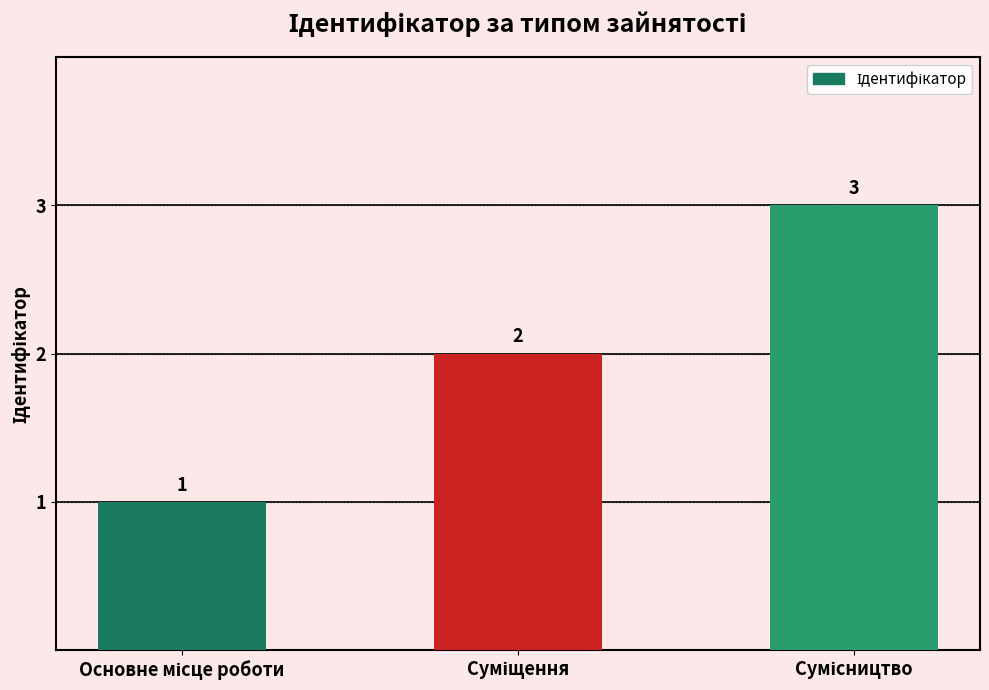

What is the sum of all values?

6